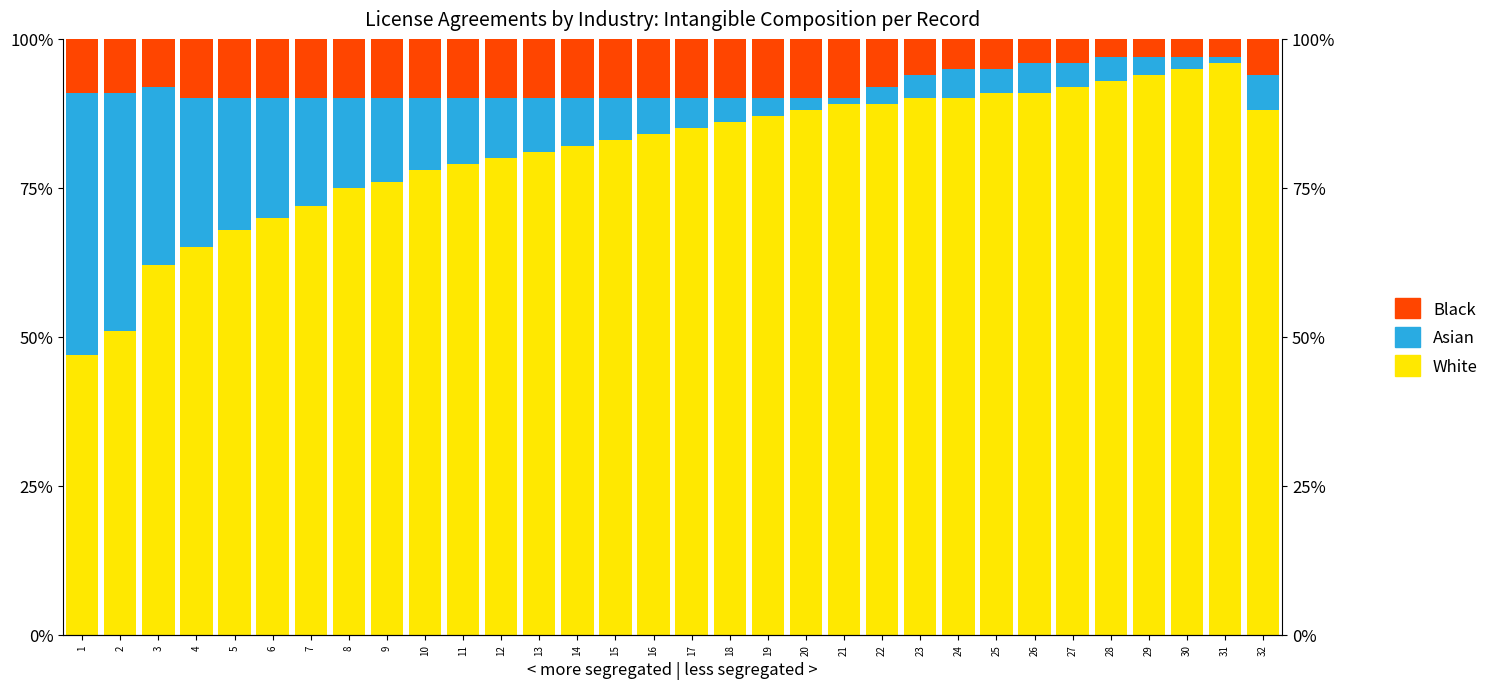

At 15, list the series in order from smallest to largest.

Asian, Black, White